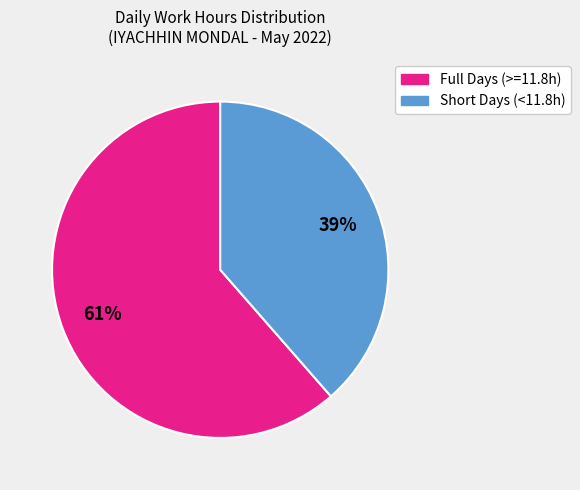

Between Full Days (>=11.8h) and Short Days (<11.8h), which is larger?

Full Days (>=11.8h)